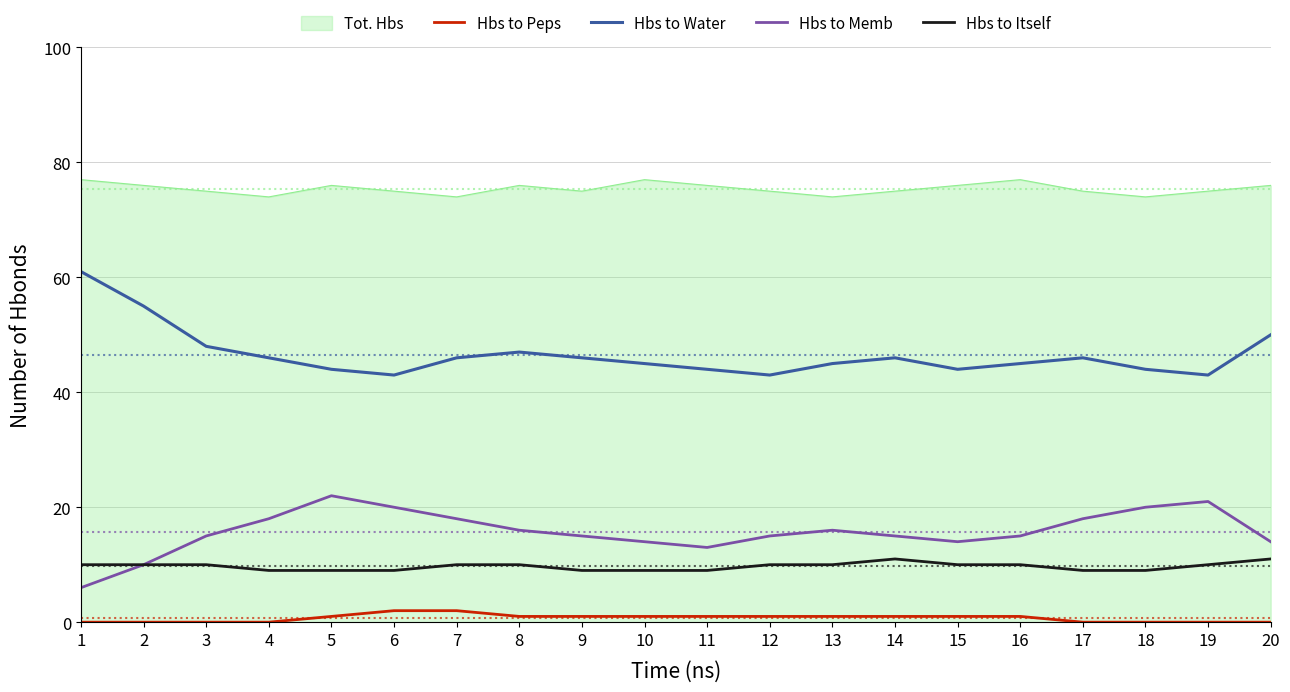

What is the maximum value shown in the chart?

77